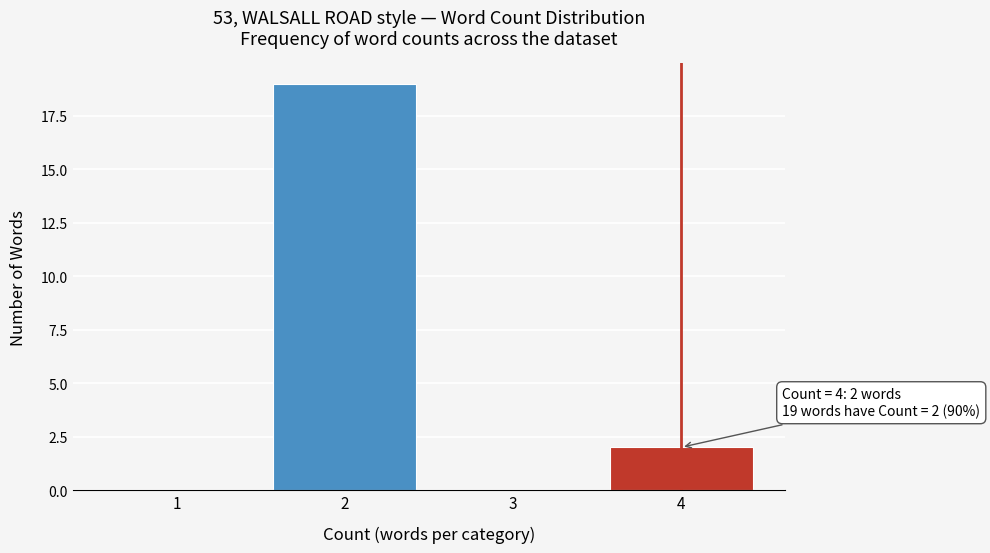

Reading left to right, transcribe all the data shown in this chart.

1=0	2=19	3=0	4=2